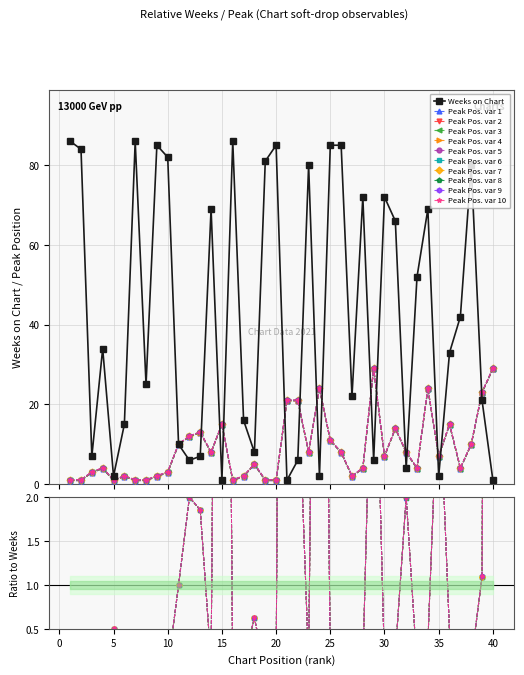

The value of Weeks on Chart at 17 is 16.0. True or false?

True